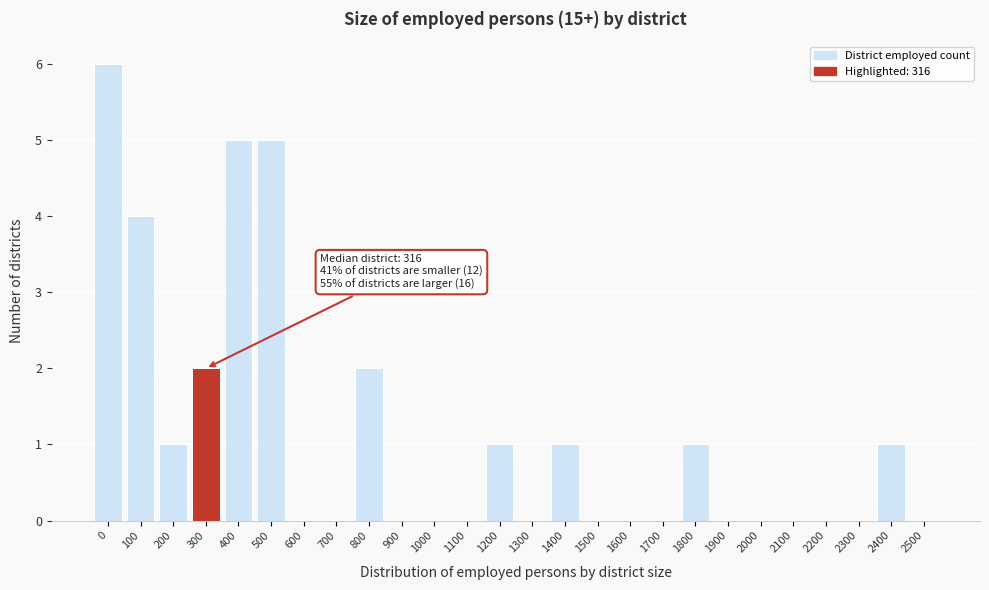

Reading right to left, what are all the values shown in this chart?

2500=0	2400=1	2300=0	2200=0	2100=0	2000=0	1900=0	1800=1	1700=0	1600=0	1500=0	1400=1	1300=0	1200=1	1100=0	1000=0	900=0	800=2	700=0	600=0	500=5	400=5	300=2	200=1	100=4	0=6